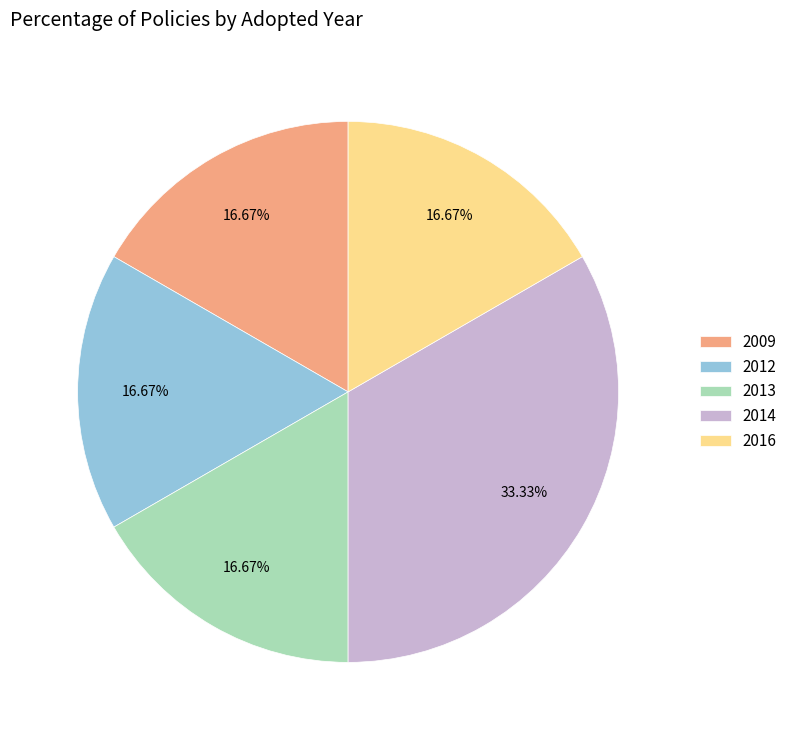

Is there a majority slice in this chart?

No